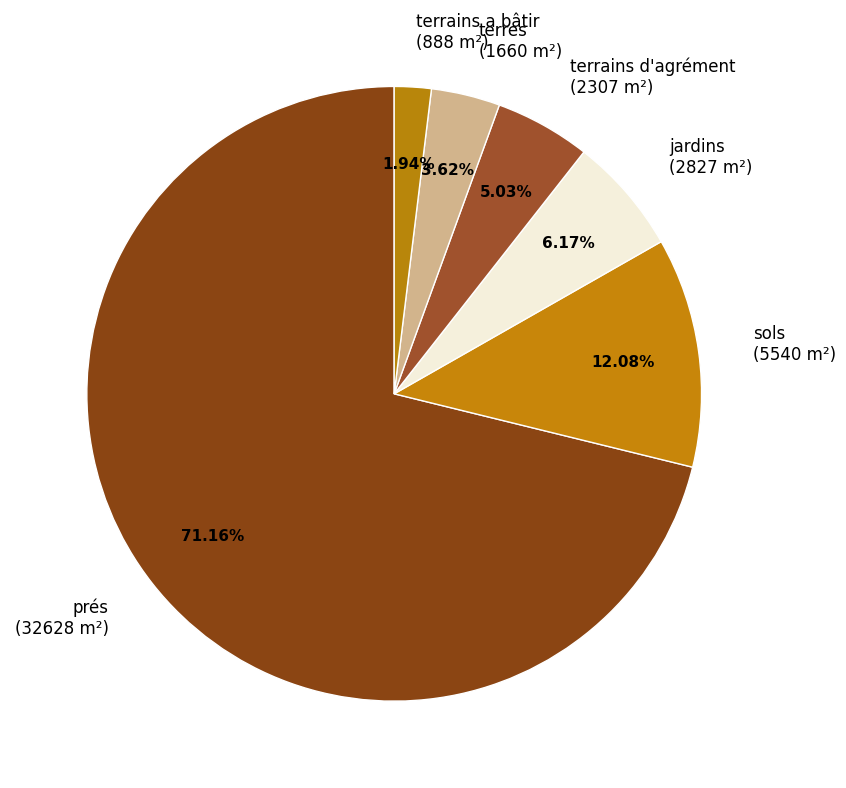

Is prés the majority of the pie?

Yes